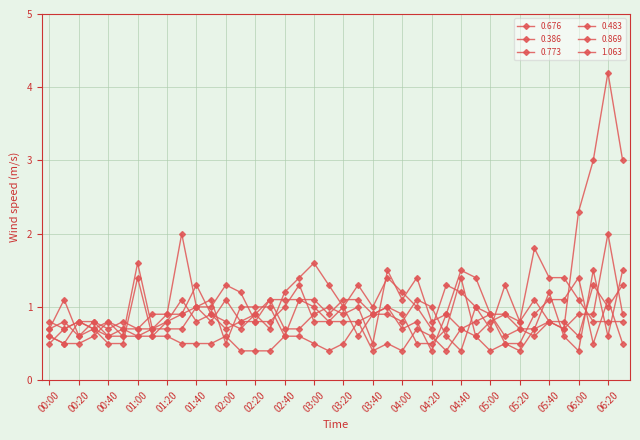

What is the lowest value of the 0.869 series?

0.4